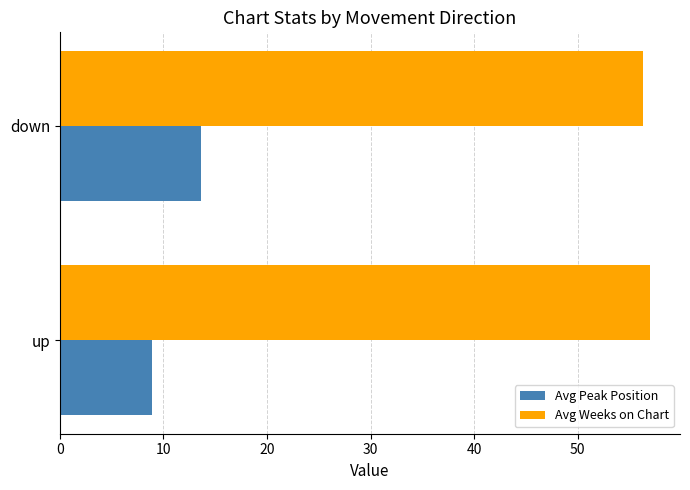

What is the difference between the maximum and minimum values in the Avg Peak Position series?

4.7